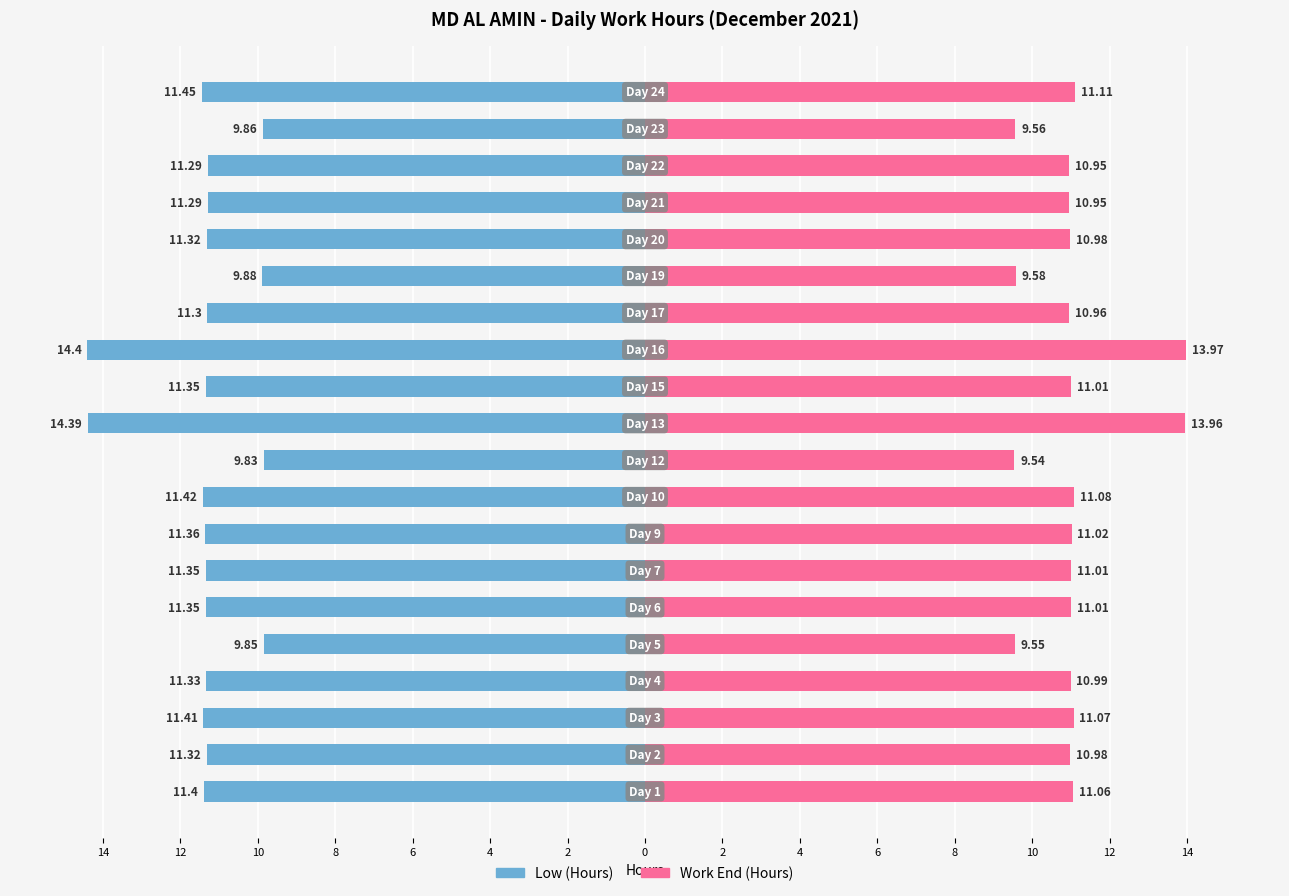

What are all the series names shown in the legend?

Low (Hours), Work End (Hours)